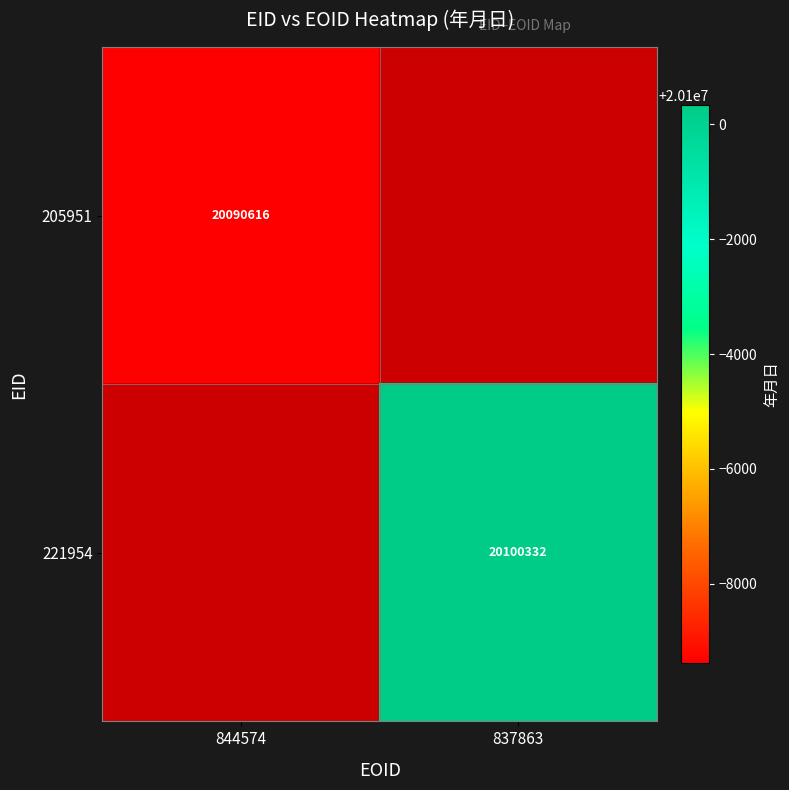

Which category has the lowest value across all series?

844574